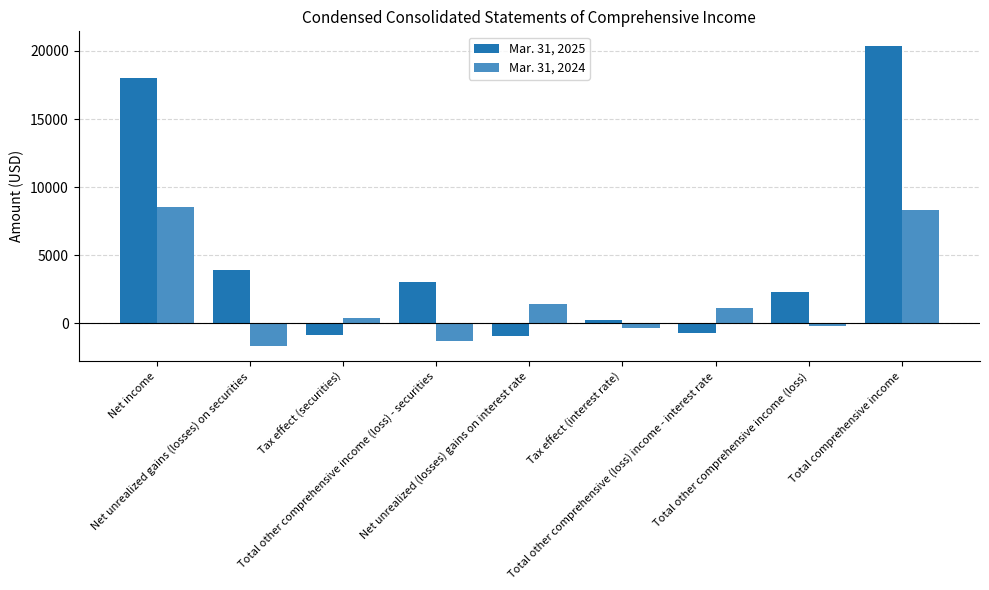

Between Tax effect (interest rate) and Total other comprehensive income (loss), which series saw the biggest shift?

Mar. 31, 2025